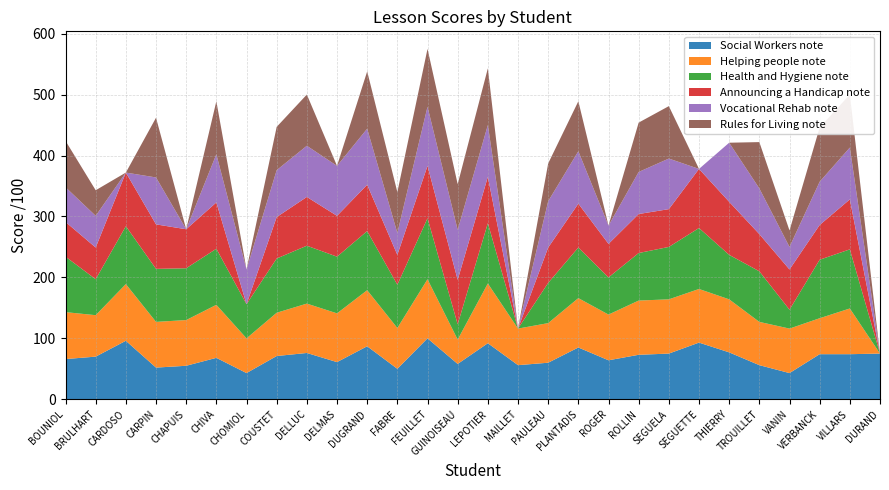

Reading right to left, list all the values displayed in this chart.

Social Workers note: DURAND=75	VILLARS=74	VERBANCK=74	VANIN=43	TROUILLET=56	THIERRY=77	SEGUETTE=93	SEGUELA=75	ROLLIN=73	ROGER=64	PLANTADIS=85	PAULEAU=60	MAILLET=56	LEPOTIER=92	GUINOISEAU=58	FEUILLET=100	FABRE=50	DUGRAND=87	DELMAS=61	DELLUC=76	COUSTET=71	CHOMIOL=43	CHIVA=68	CHAPUIS=55	CARPIN=52	CARDOSO=96	BRULHART=70	BOUNIOL=66
Helping people note: DURAND=0	VILLARS=75	VERBANCK=59	VANIN=73	TROUILLET=71	THIERRY=87	SEGUETTE=88	SEGUELA=89	ROLLIN=89	ROGER=75	PLANTADIS=81	PAULEAU=65	MAILLET=60	LEPOTIER=98	GUINOISEAU=40	FEUILLET=97	FABRE=67	DUGRAND=92	DELMAS=80	DELLUC=81	COUSTET=71	CHOMIOL=57	CHIVA=87	CHAPUIS=75	CARPIN=75	CARDOSO=93	BRULHART=68	BOUNIOL=77
Health and Hygiene note: DURAND=0	VILLARS=97	VERBANCK=96	VANIN=31	TROUILLET=83	THIERRY=73	SEGUETTE=100	SEGUELA=86	ROLLIN=78	ROGER=61	PLANTADIS=83	PAULEAU=66	MAILLET=0	LEPOTIER=99	GUINOISEAU=25	FEUILLET=100	FABRE=71	DUGRAND=97	DELMAS=93	DELLUC=95	COUSTET=89	CHOMIOL=56	CHIVA=92	CHAPUIS=85	CARPIN=87	CARDOSO=95	BRULHART=59	BOUNIOL=91
Announcing a Handicap note: DURAND=0	VILLARS=82	VERBANCK=57	VANIN=66	TROUILLET=61	THIERRY=87	SEGUETTE=97	SEGUELA=62	ROLLIN=64	ROGER=55	PLANTADIS=72	PAULEAU=58	MAILLET=0	LEPOTIER=76	GUINOISEAU=73	FEUILLET=86	FABRE=49	DUGRAND=76	DELMAS=67	DELLUC=80	COUSTET=68	CHOMIOL=0	CHIVA=76	CHAPUIS=64	CARPIN=73	CARDOSO=88	BRULHART=52	BOUNIOL=57
Vocational Rehab note: DURAND=0	VILLARS=85	VERBANCK=71	VANIN=37	TROUILLET=75	THIERRY=97	SEGUETTE=0	SEGUELA=83	ROLLIN=69	ROGER=30	PLANTADIS=86	PAULEAU=76	MAILLET=0	LEPOTIER=85	GUINOISEAU=82	FEUILLET=97	FABRE=36	DUGRAND=92	DELMAS=82	DELLUC=84	COUSTET=77	CHOMIOL=57	CHIVA=79	CHAPUIS=0	CARPIN=77	CARDOSO=0	BRULHART=52	BOUNIOL=57
Rules for Living note: DURAND=0	VILLARS=87	VERBANCK=89	VANIN=27	TROUILLET=76	THIERRY=0	SEGUETTE=0	SEGUELA=86	ROLLIN=81	ROGER=0	PLANTADIS=82	PAULEAU=62	MAILLET=0	LEPOTIER=93	GUINOISEAU=75	FEUILLET=95	FABRE=67	DUGRAND=94	DELMAS=0	DELLUC=84	COUSTET=71	CHOMIOL=0	CHIVA=87	CHAPUIS=0	CARPIN=98	CARDOSO=0	BRULHART=42	BOUNIOL=76